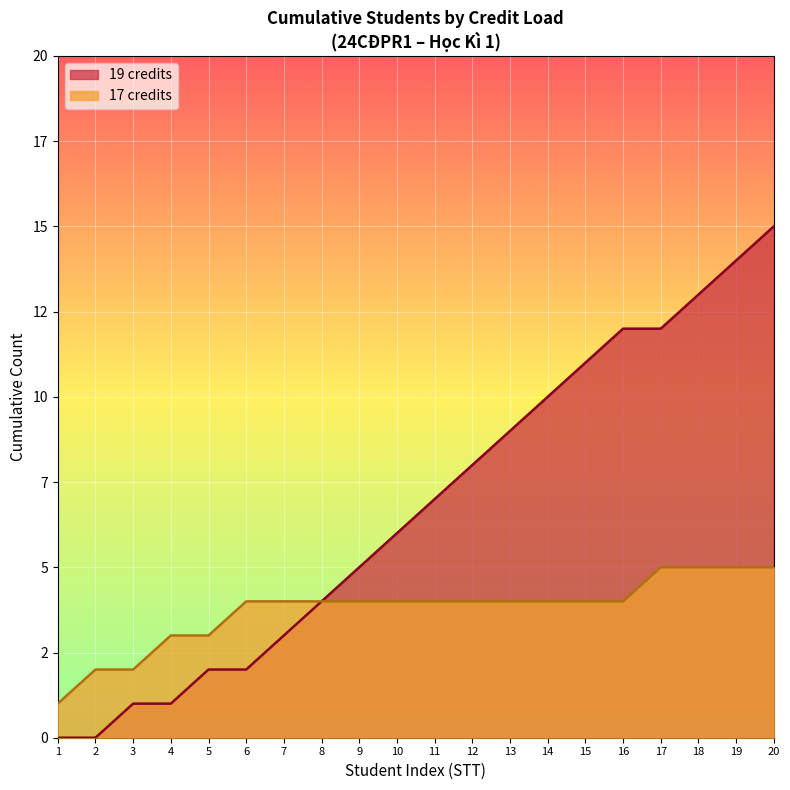

The value at 9 is 5. True or false?

True